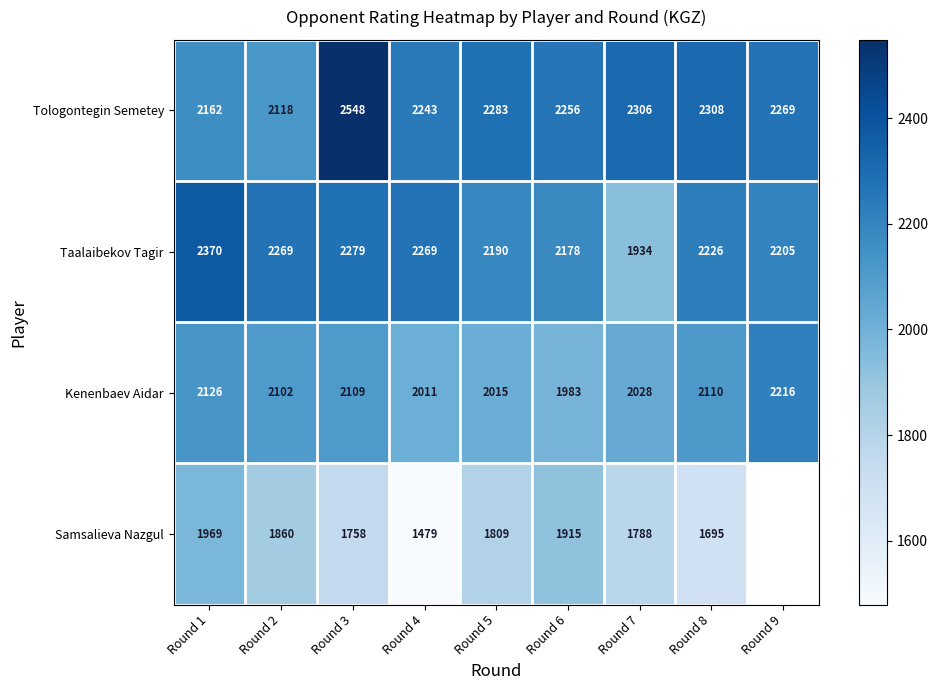

What is the average value of the Taalaibekov Tagir series?

2213